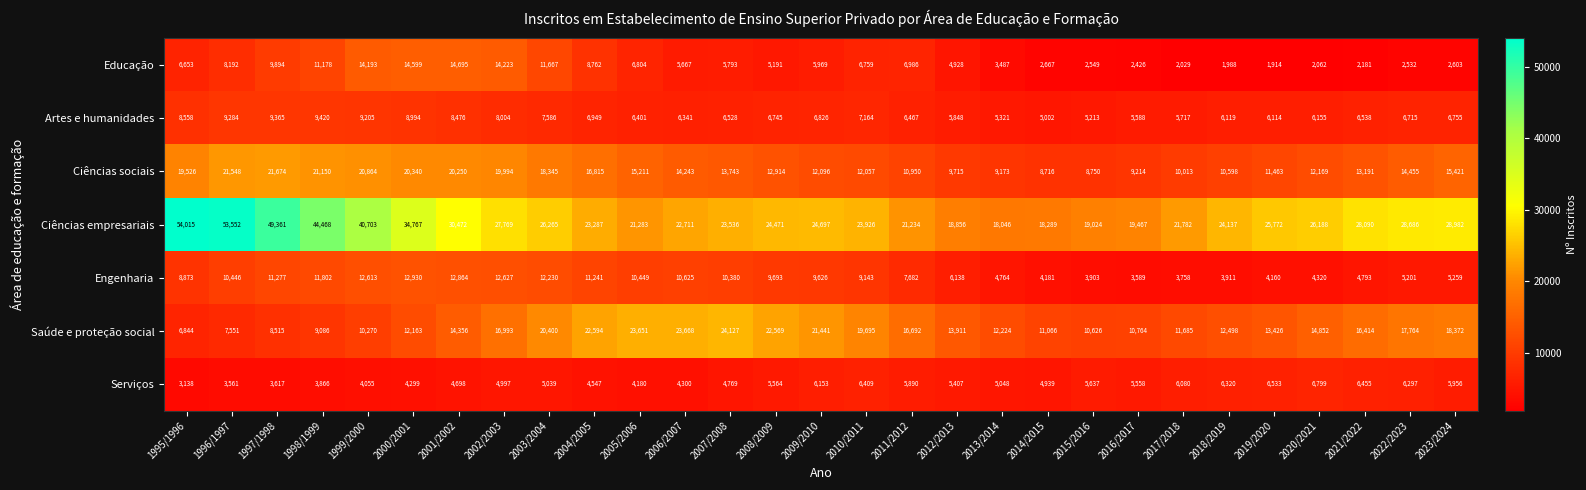

Which series has the widest spread of values?

Ciências empresariais